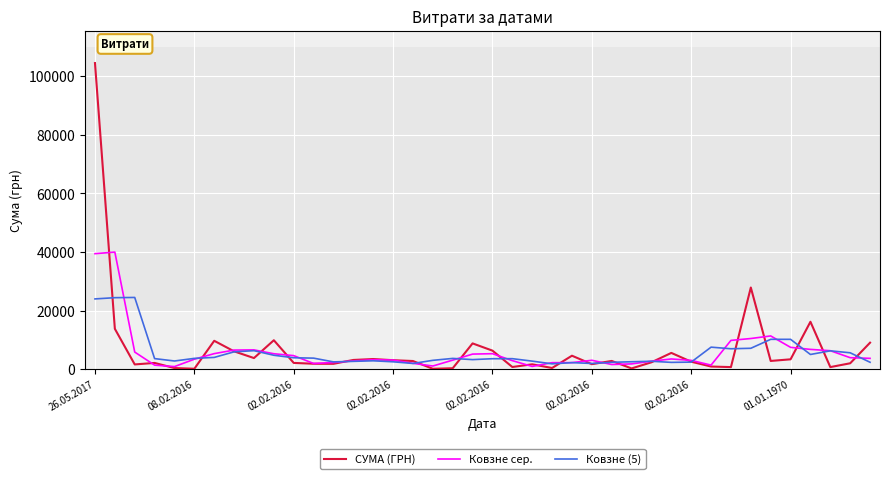

What is the maximum value shown in the chart?

104400.0